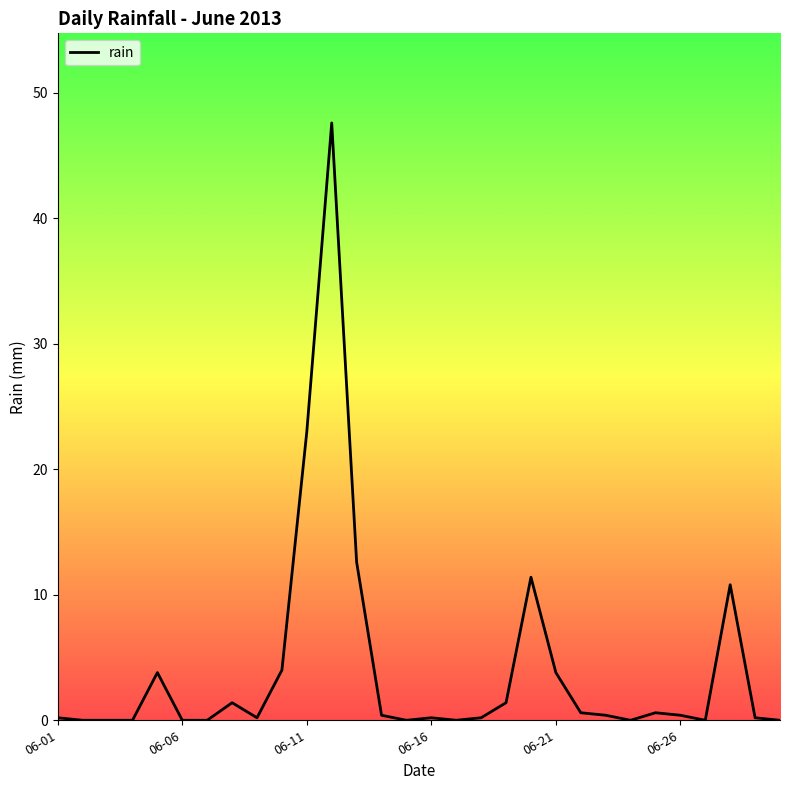

What is the greatest value displayed?

47.6